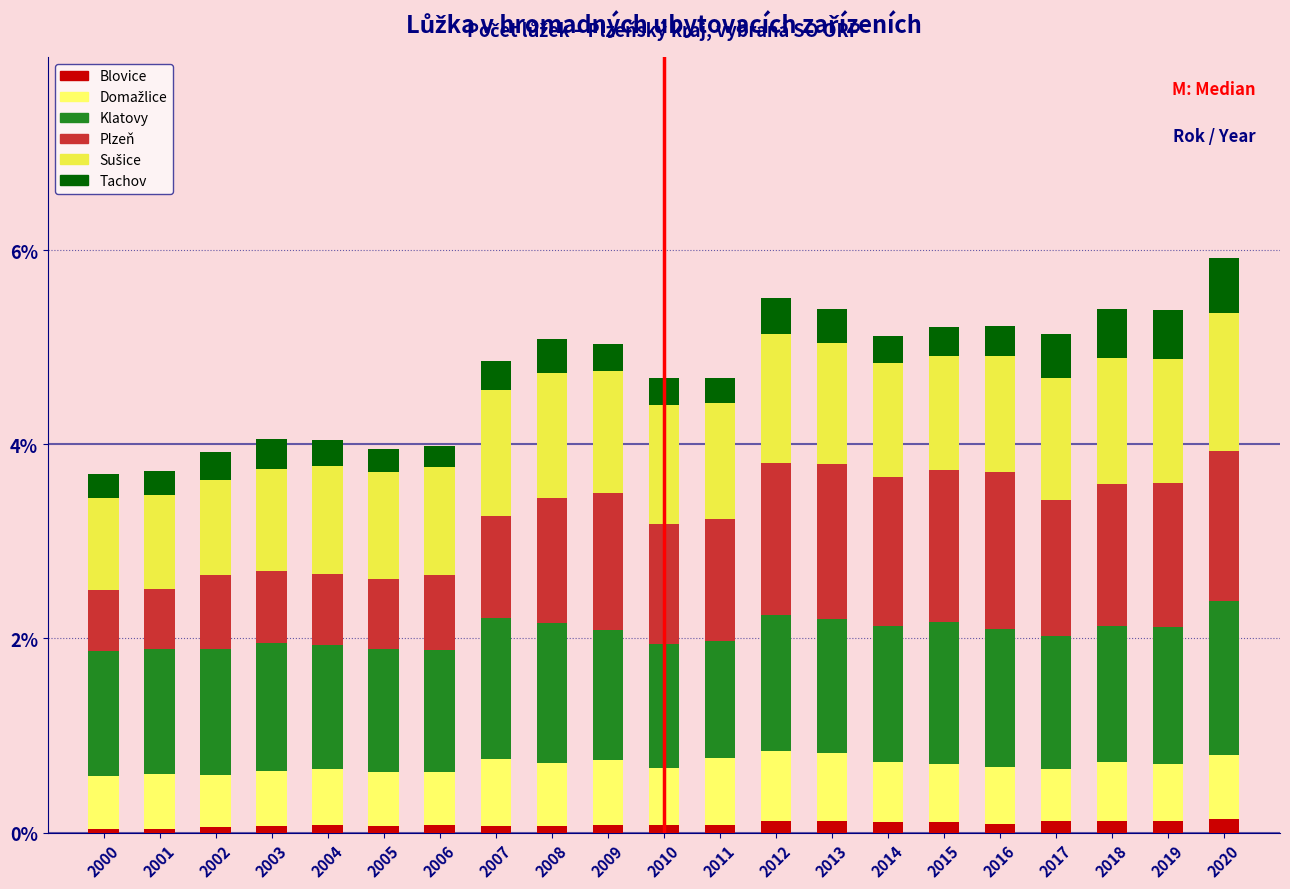

The Blovice series shows 0.1 at 2017. True or false?

True